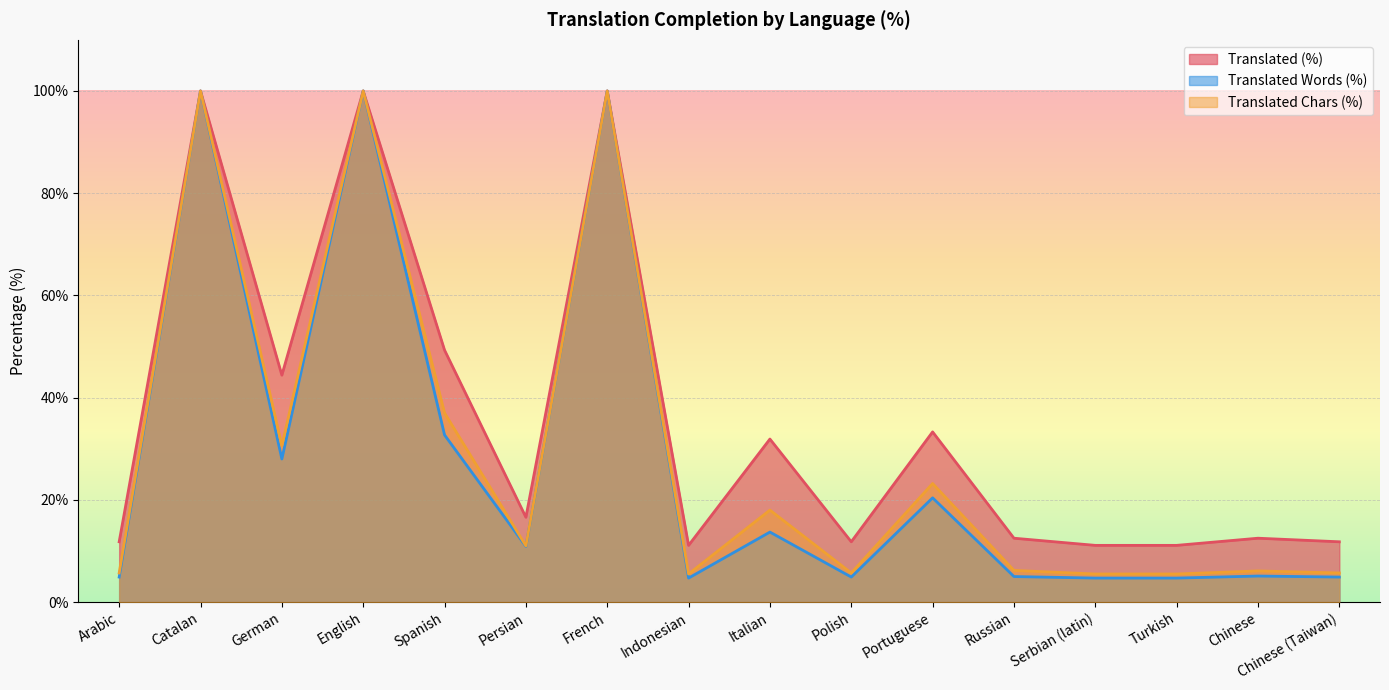

What position from the right is Arabic?

16